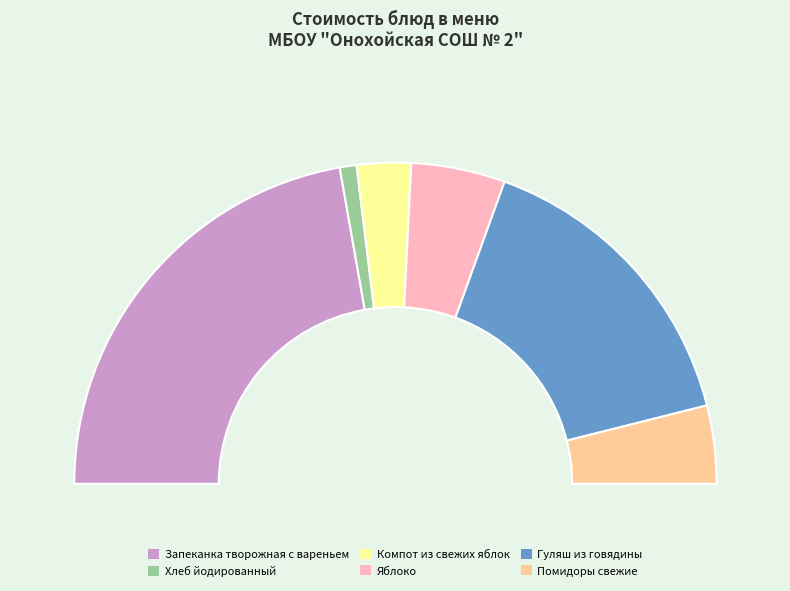

Rank the categories by value from highest to lowest.

Запеканка творожная с вареньем, Гуляш из говядины, Яблоко, Помидоры свежие, Компот из свежих яблок, Хлеб йодированный